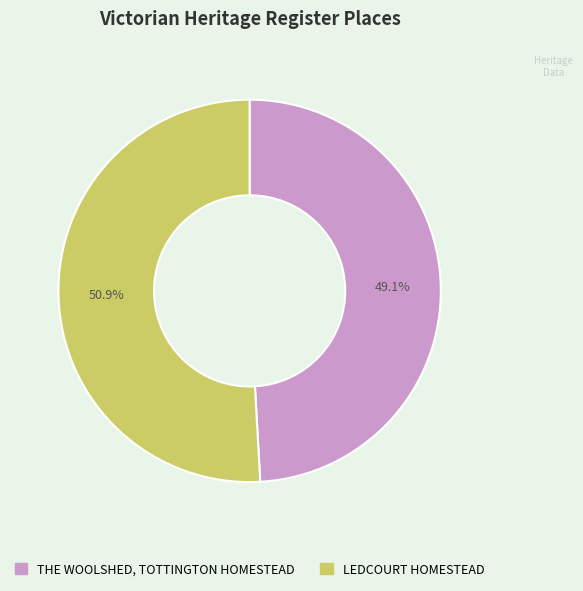

Does any single category account for the majority?

Yes